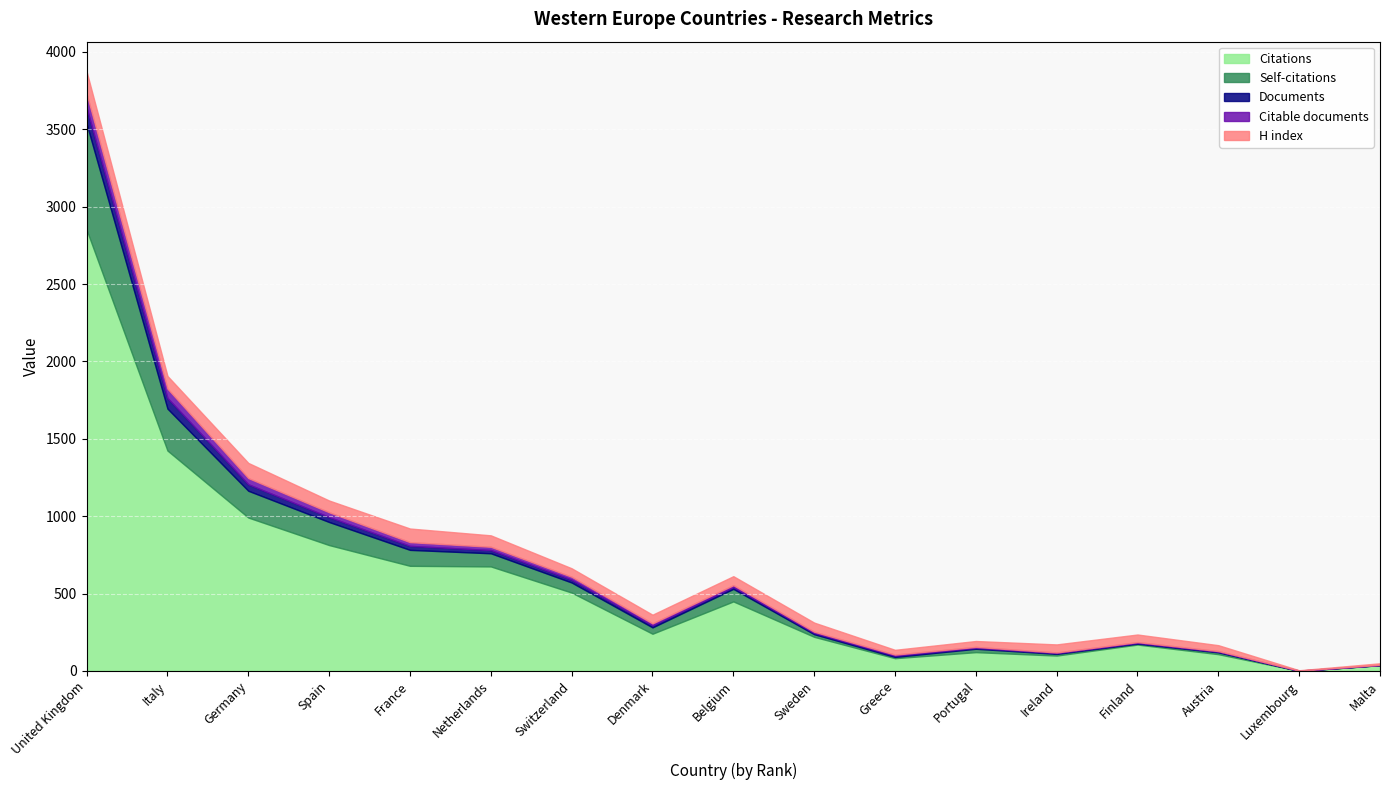

At how many categories does at least one series exceed 1510?

1